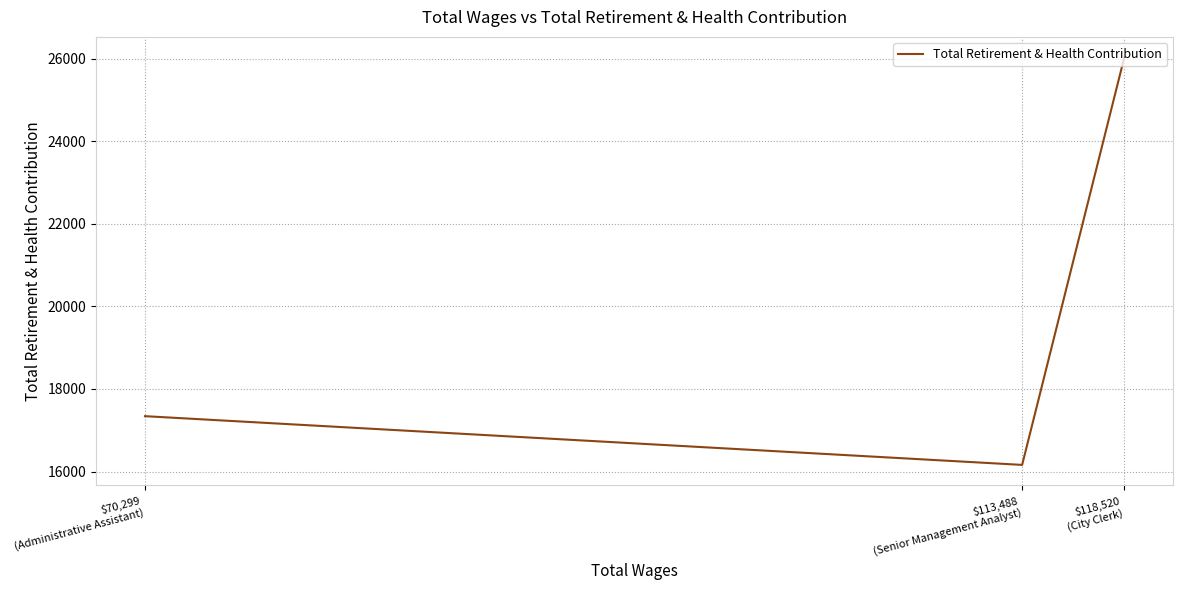

True or false: the data shows 7037 at $70,299
(Administrative Assistant).

False